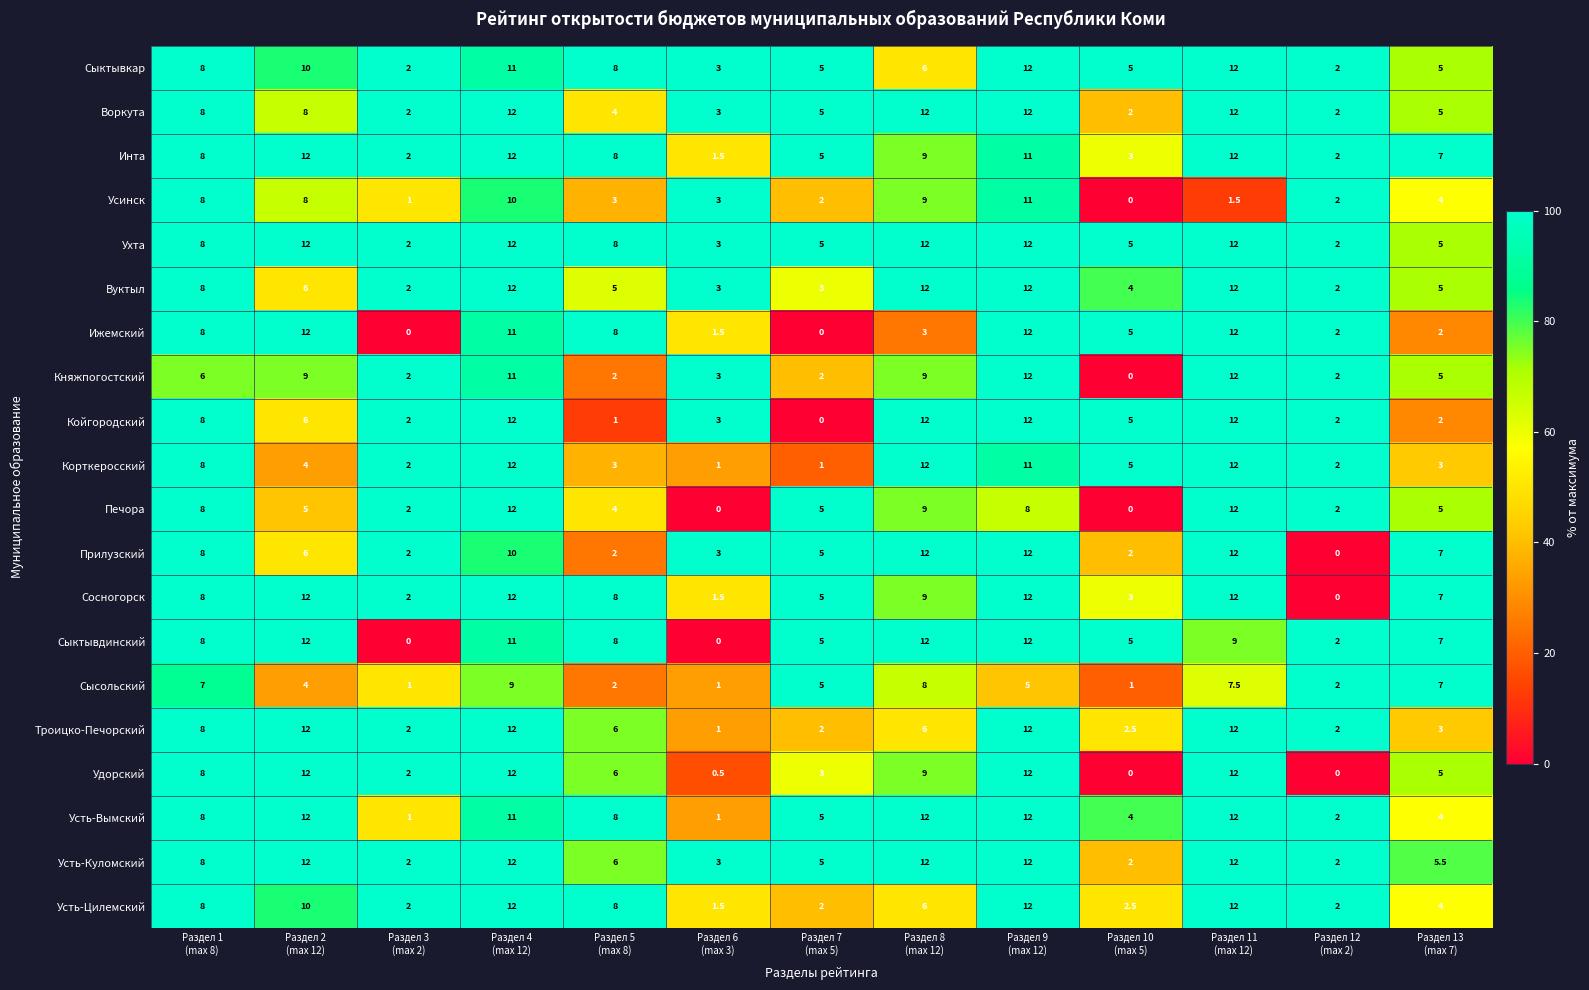

What is the sum of all Троицко-Печорский values?

80.5